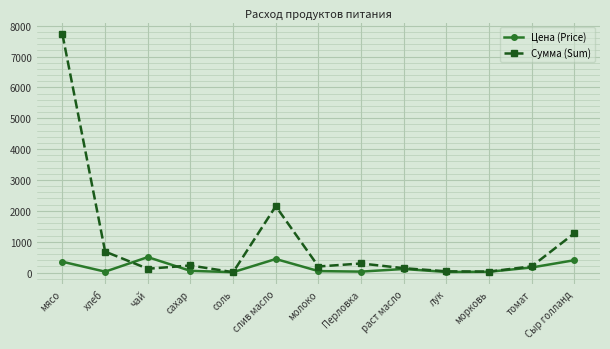

What is the difference between the Цена (Price) values at лук and слив масло?

420.9